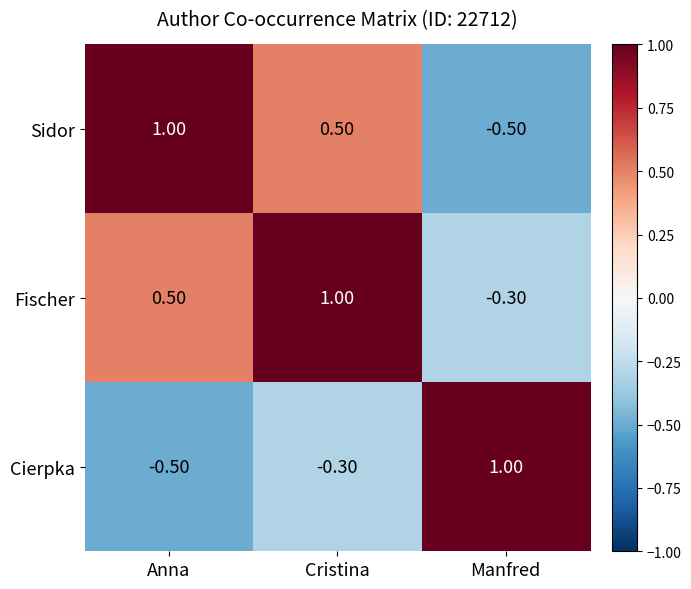

What is the difference between the maximum and minimum values in the Sidor series?

1.5